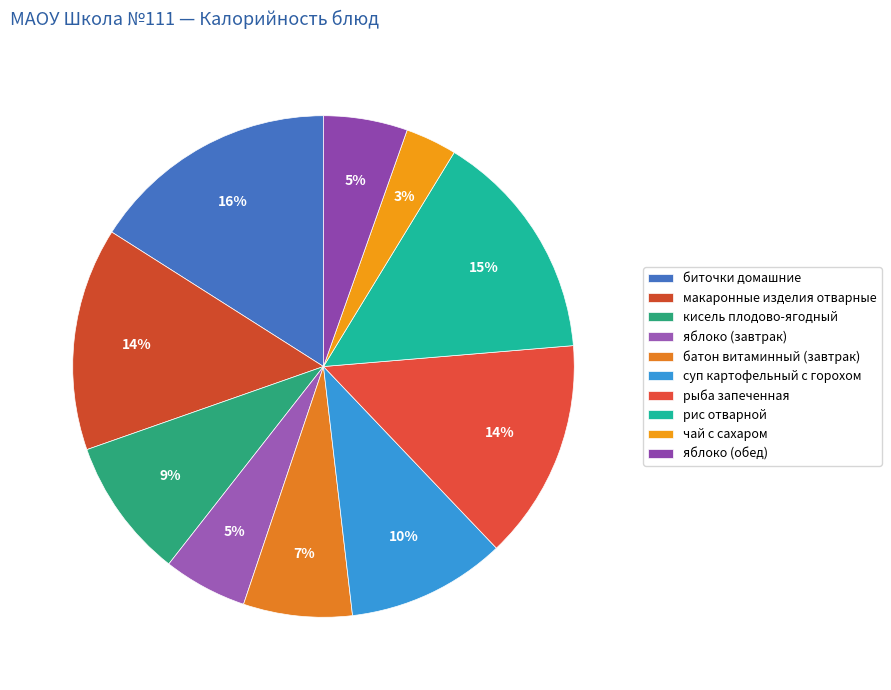

Which category has the biggest portion of the pie?

биточки домашние